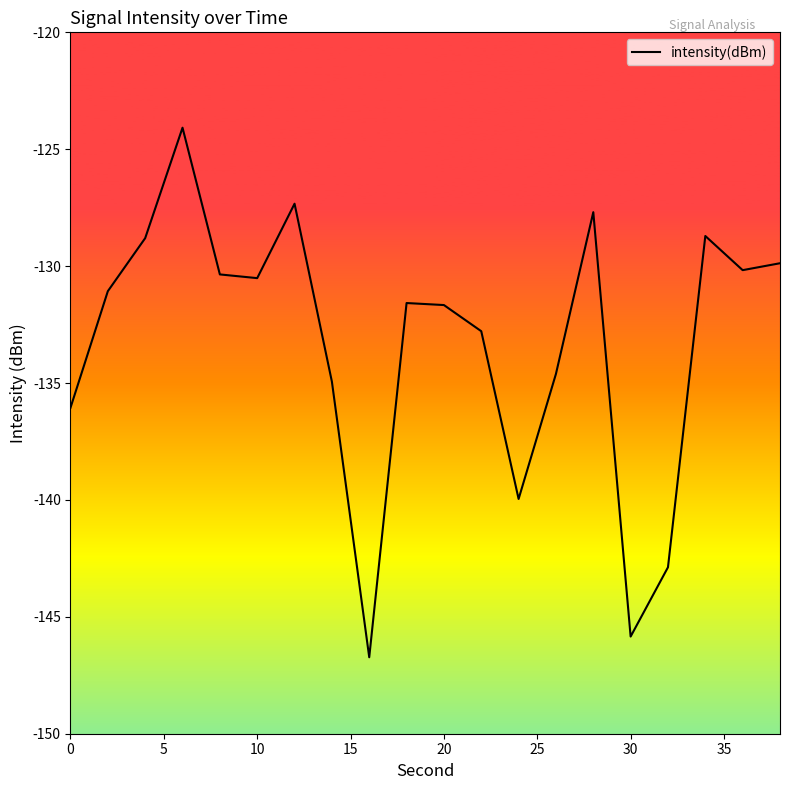

What is the difference between the maximum and minimum values?

22.7